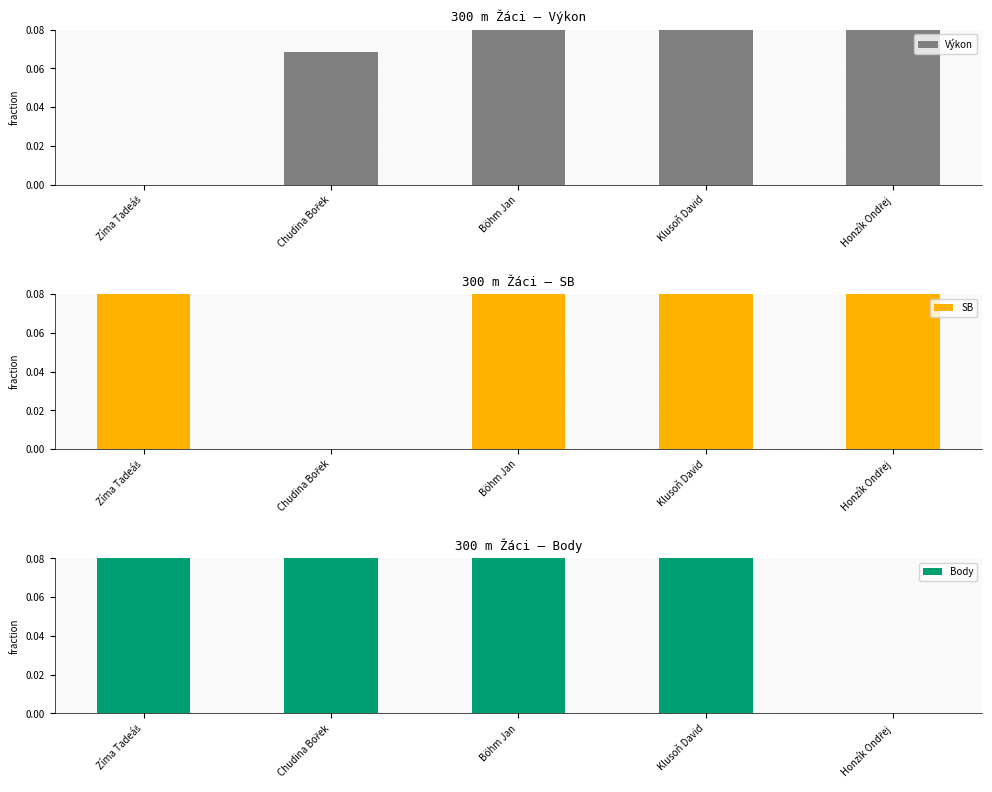

Reading left to right, transcribe all the data shown in this chart.

Výkon: 0.0	0.1	0.4	0.5	1.0
SB: 0.3	0.0	0.7	0.7	1.0
Body: 1.0	0.8	0.3	0.2	0.0